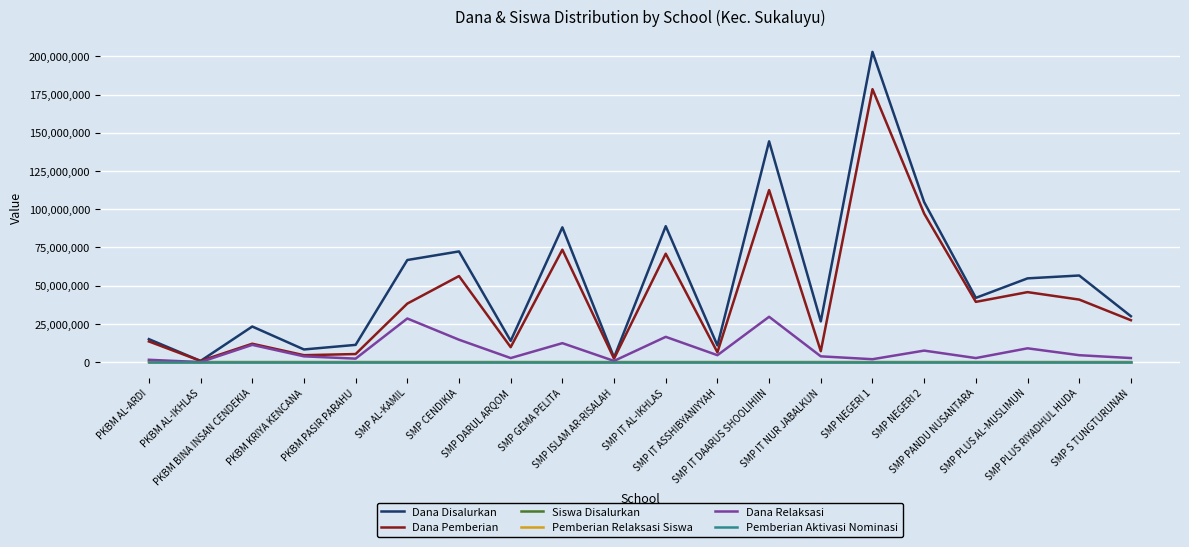

Which series has the largest total across all categories?

Dana Disalurkan